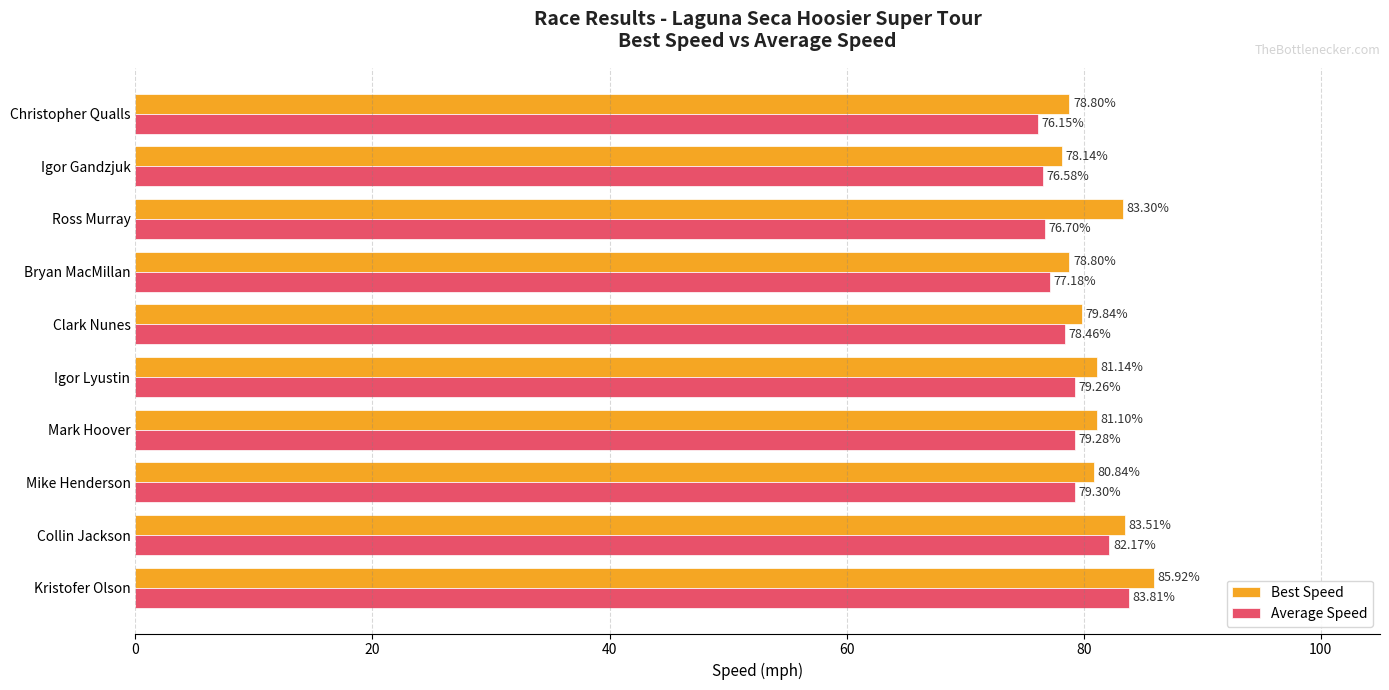

List the series in order of their peak value, highest first.

Best Speed, Average Speed